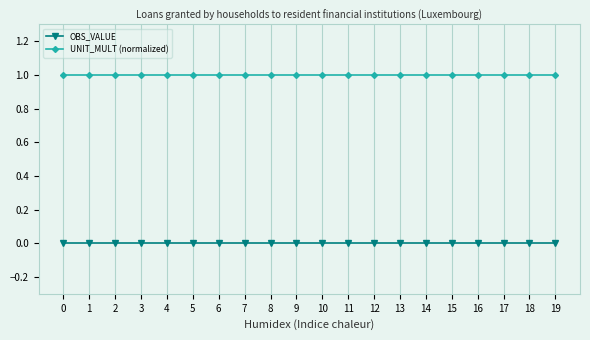

At how many categories does at least one series exceed 0?

20